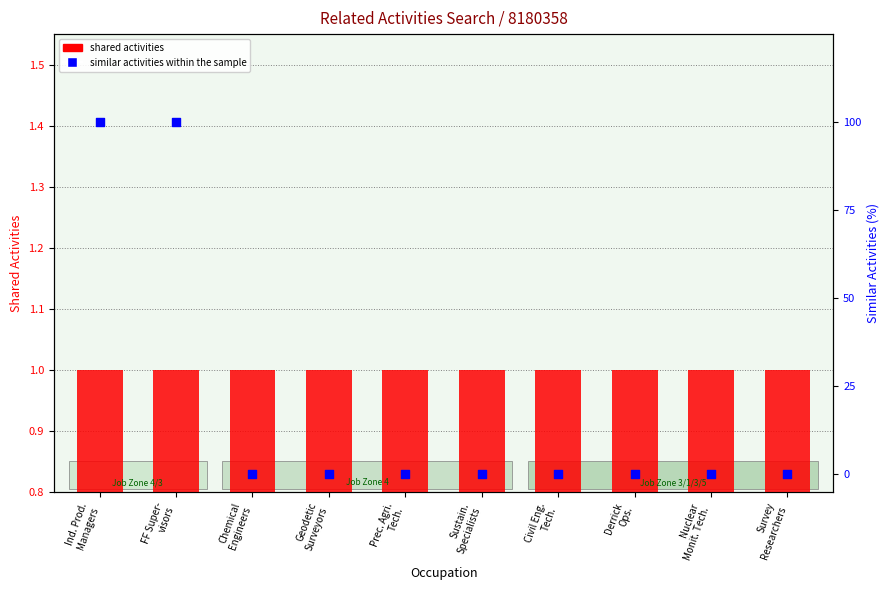

At how many categories does at least one series exceed 21?

2